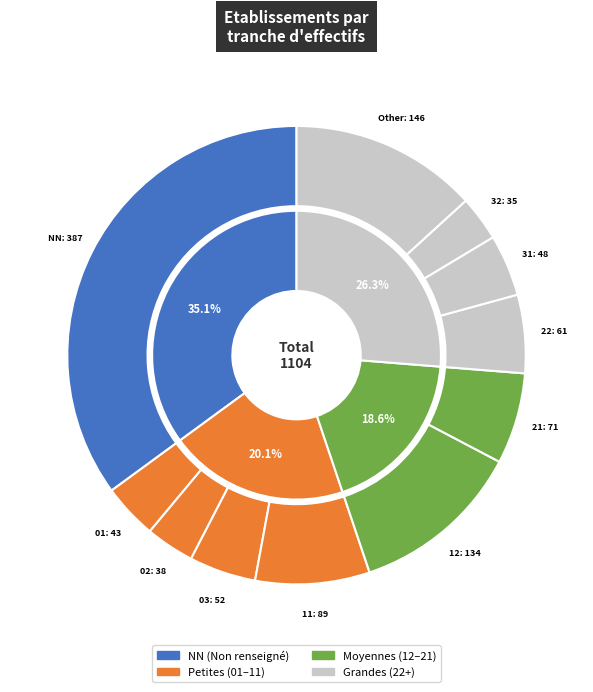

To the nearest percent, what portion does 01 represent?

4%